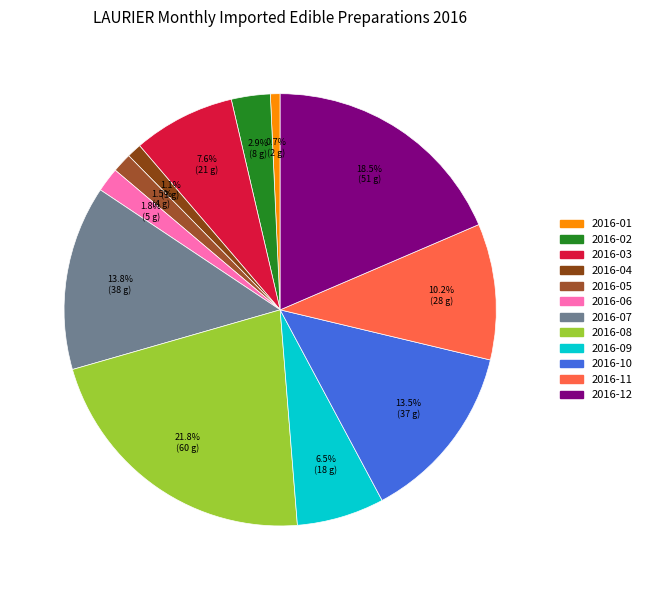

What portion of the pie excludes 2016-08?

78.2%